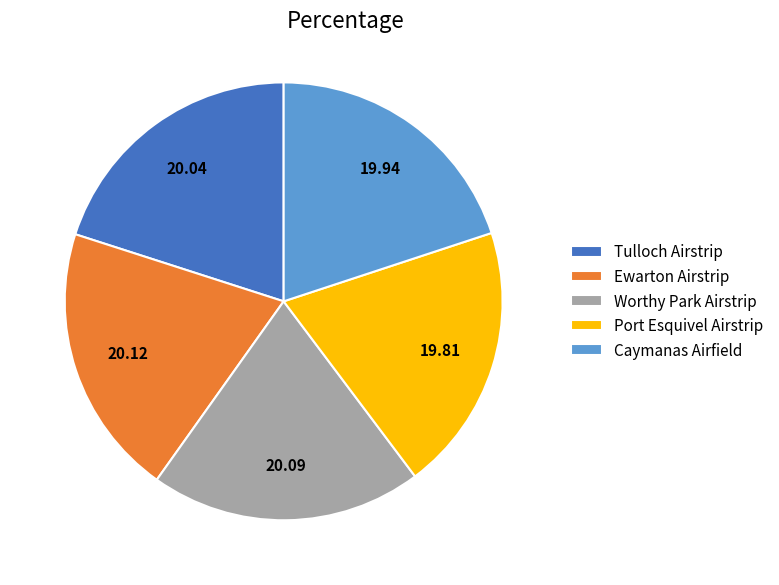

Combined, do Ewarton Airstrip and Caymanas Airfield account for over 50%?

No